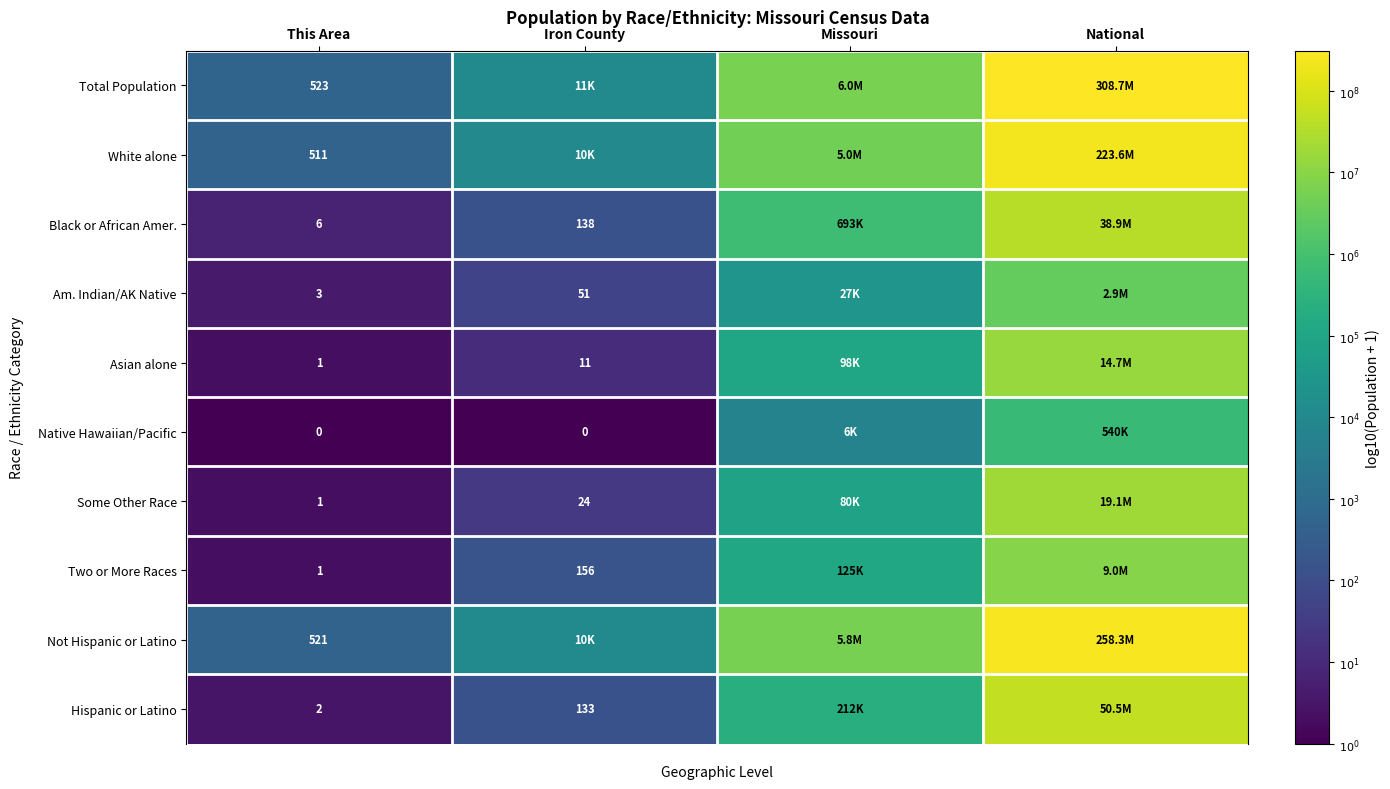

Between National and Iron County, which is larger?

National